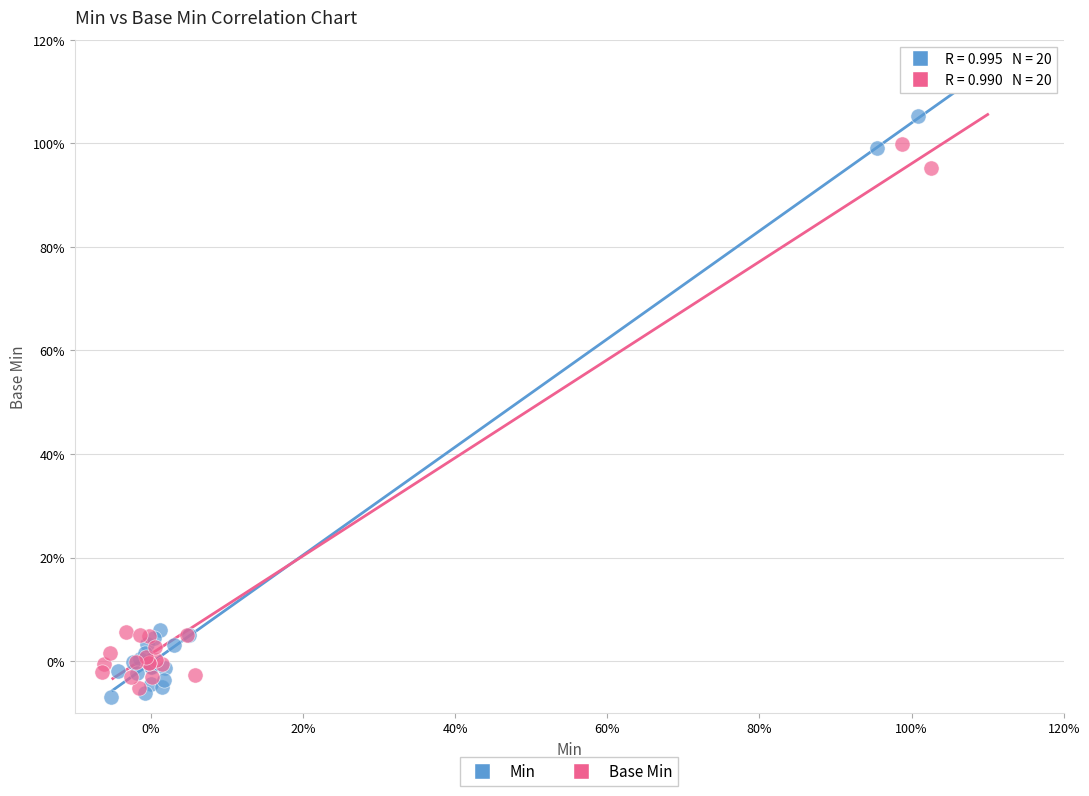

Which series contains the highest Y value?

Min